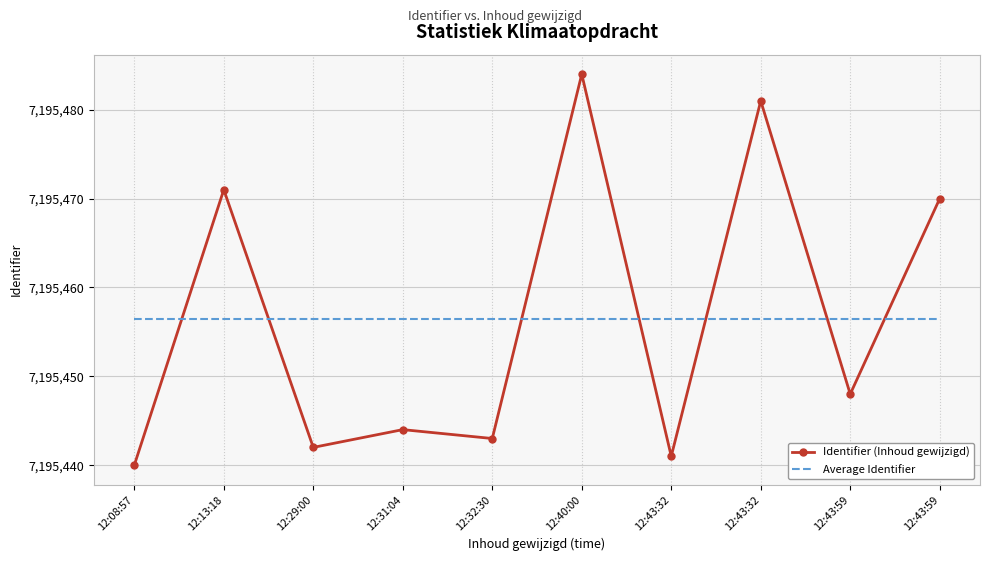

True or false: Identifier (Inhoud gewijzigd) has a value of 1752575.5 at 12:43:59.

False